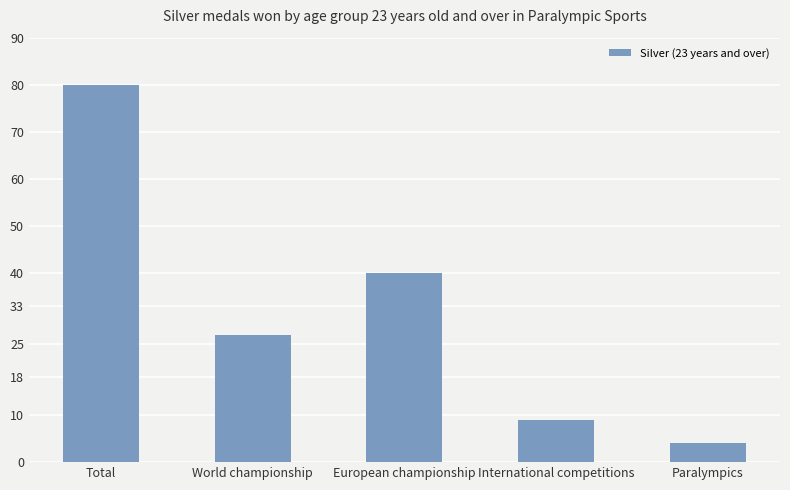

Reading left to right, extract all data points from this chart.

Total=80	World championship=27	European championship=40	International competitions=9	Paralympics=4